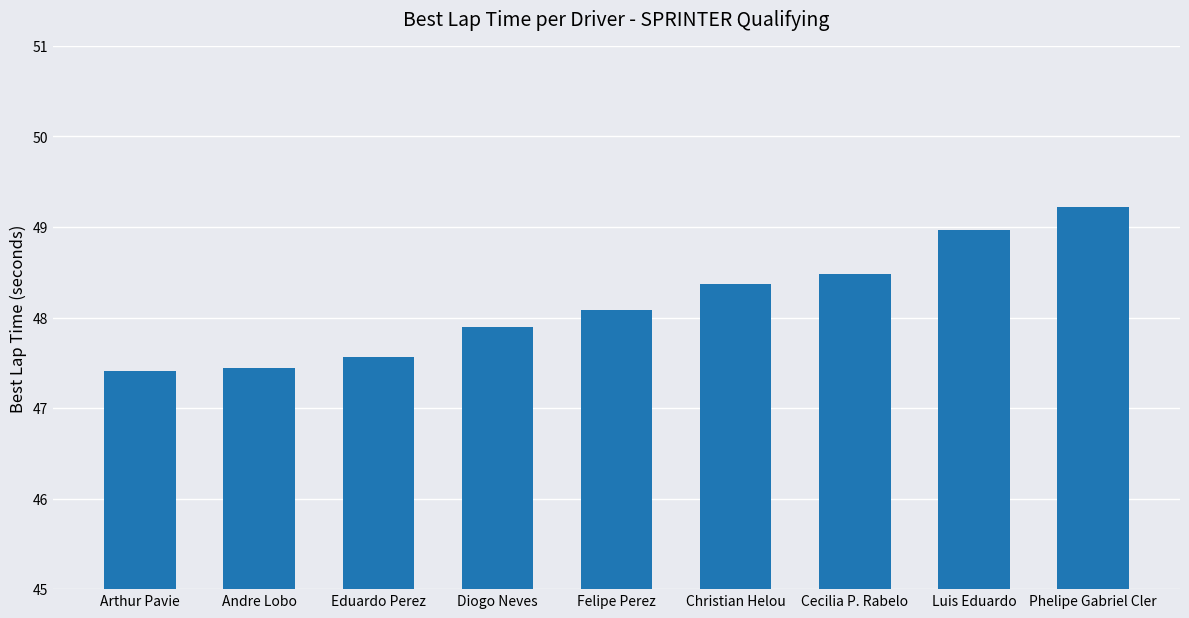

The chart shows a value of 15.4 at Diogo Neves. True or false?

False